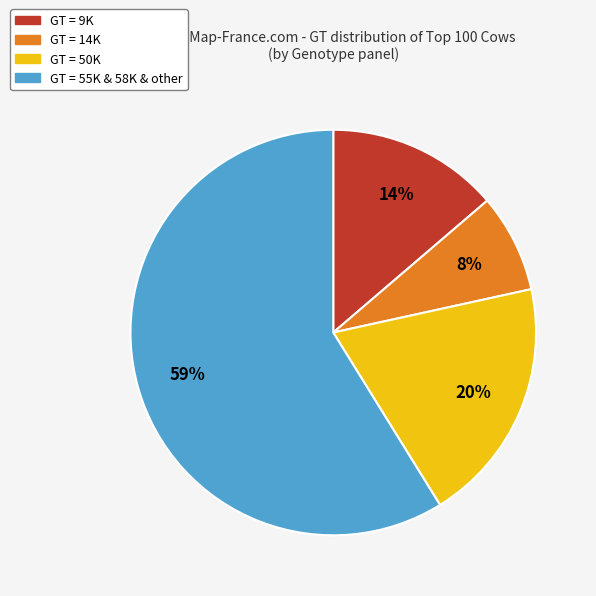

Is there a majority slice in this chart?

Yes